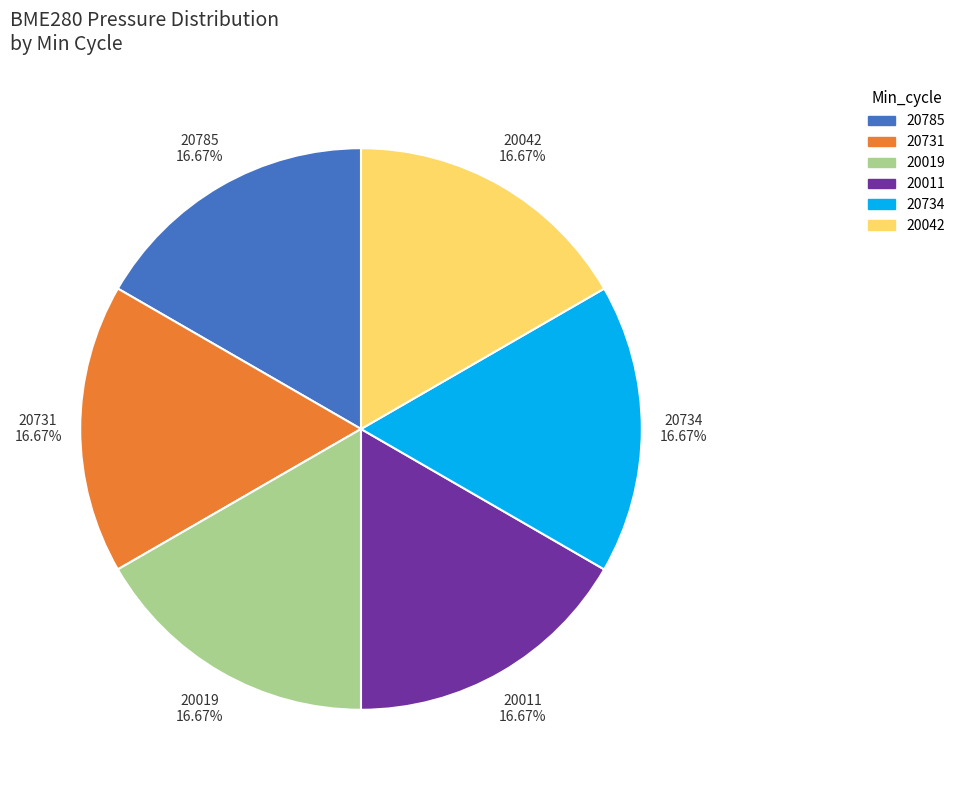

Does any single category account for the majority?

No